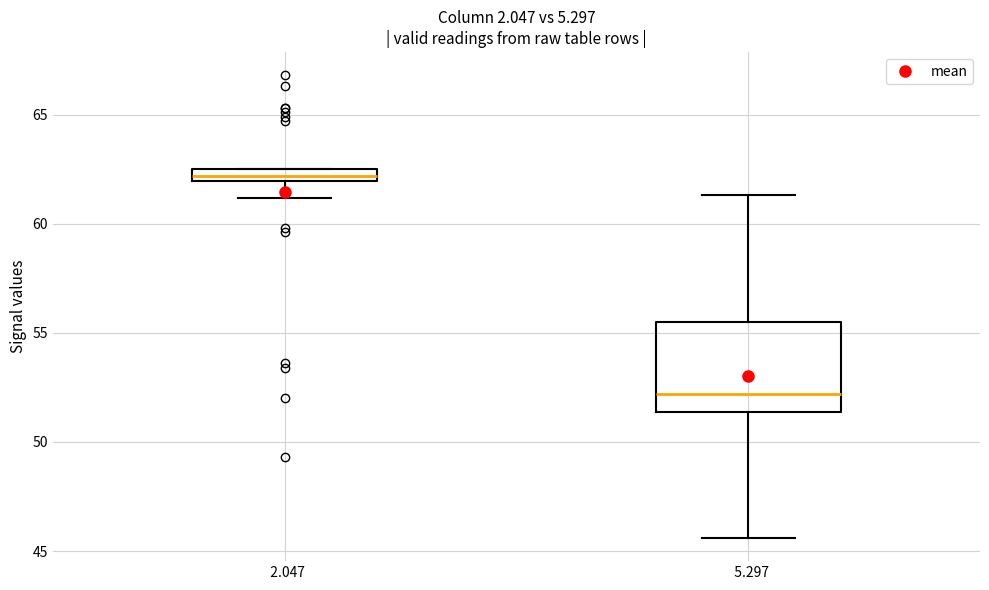

Which box's median line is the highest?

2.047